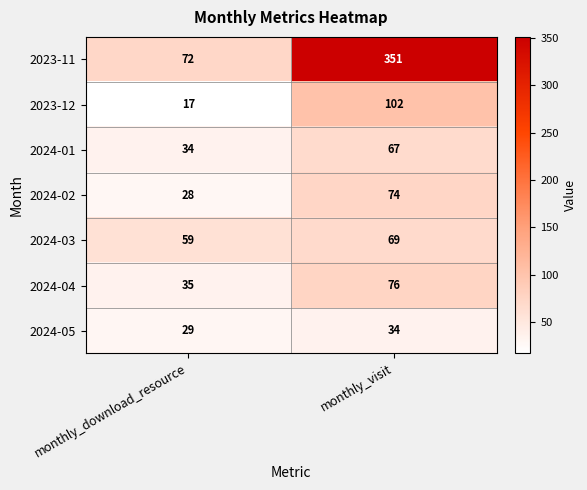

Reading left to right, extract all data points from this chart.

2023-11: 72	351
2023-12: 17	102
2024-01: 34	67
2024-02: 28	74
2024-03: 59	69
2024-04: 35	76
2024-05: 29	34